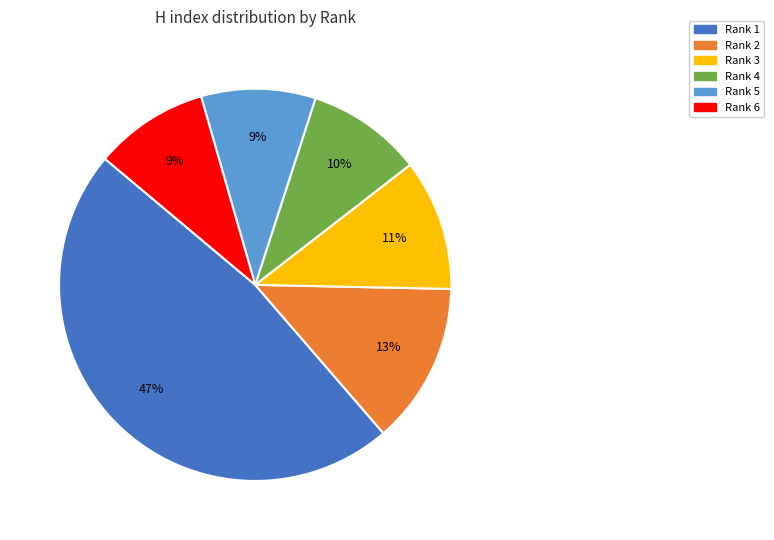

Is it true that Rank 4 is 1% of the pie?

False